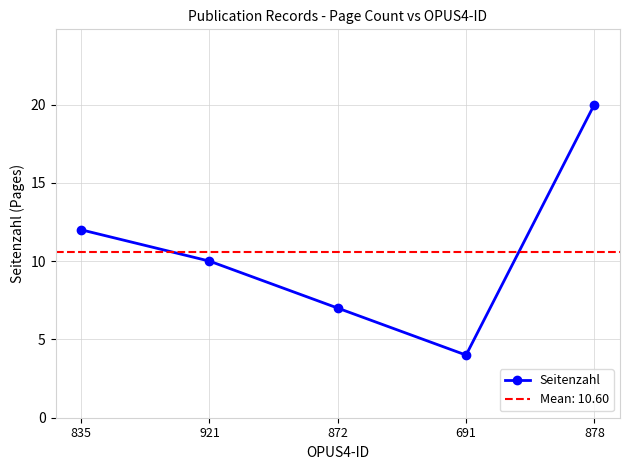

How many values are between 7 and 12?

3